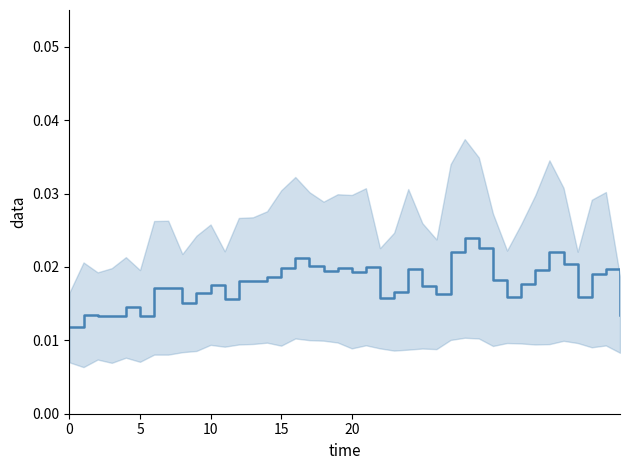

Does the chart have visible grid lines?

No